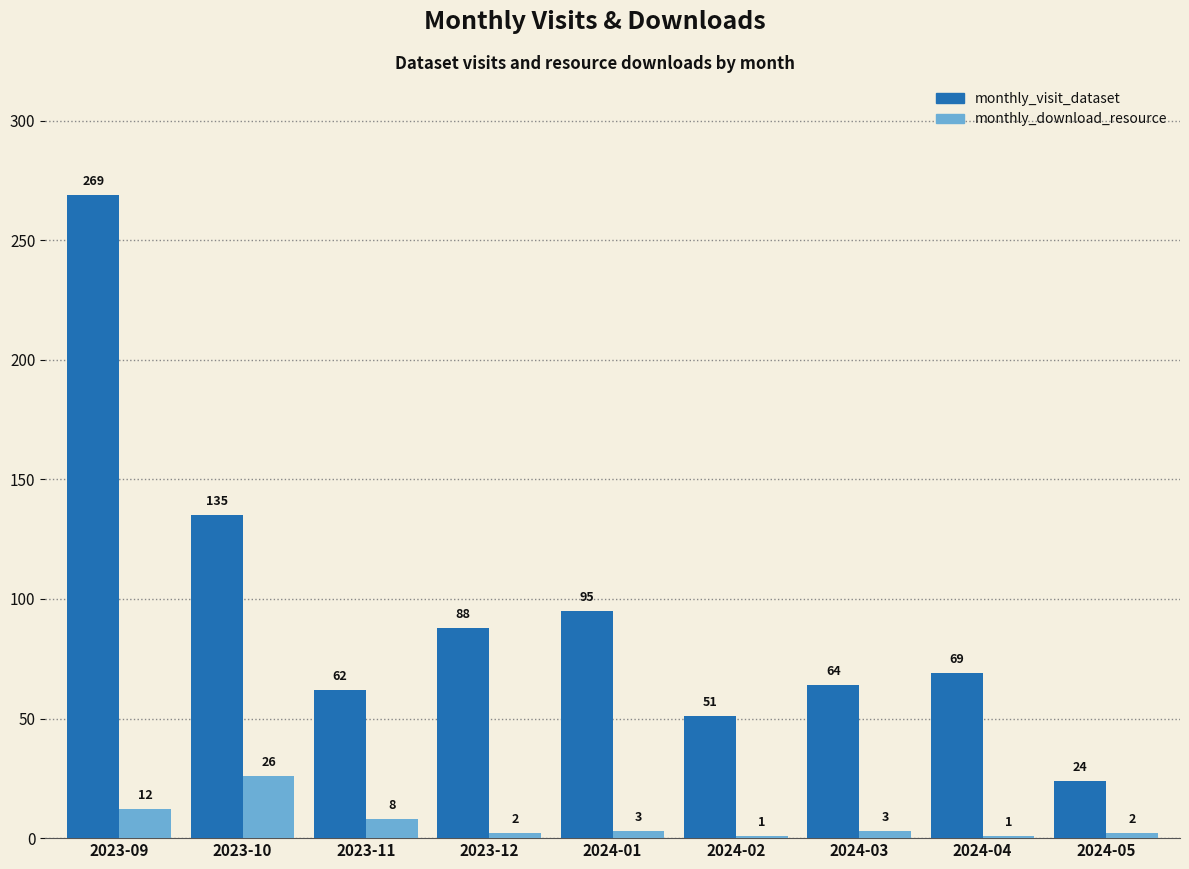

What is the lowest value of the monthly_visit_dataset series?

24